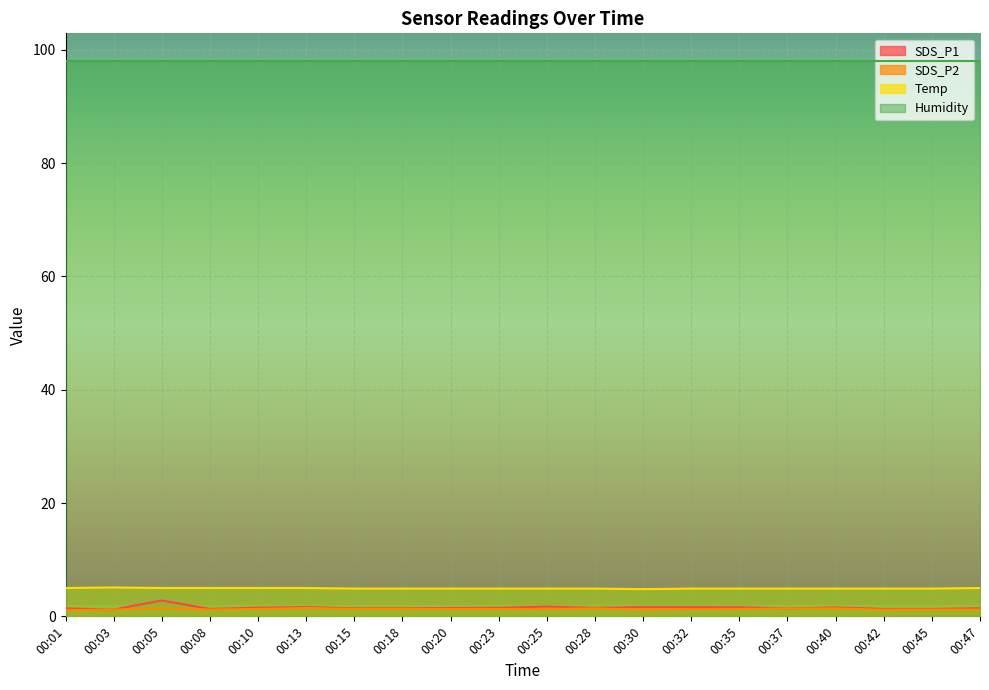

What is the spread (max minus min) of values at 00:35?

96.7